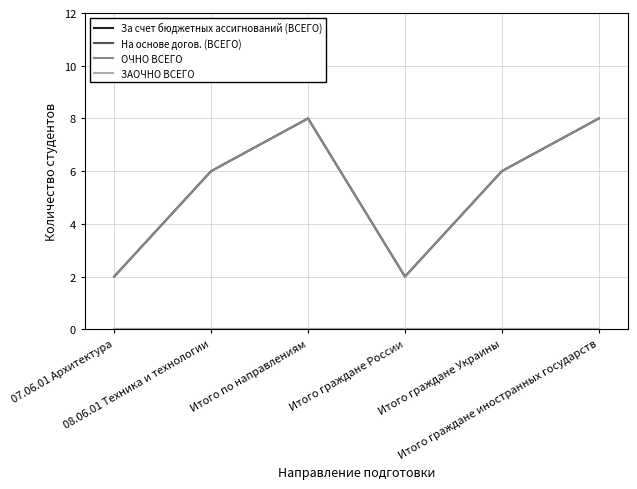

What is the lowest value of the За счет бюджетных ассигнований (ВСЕГО) series?

2